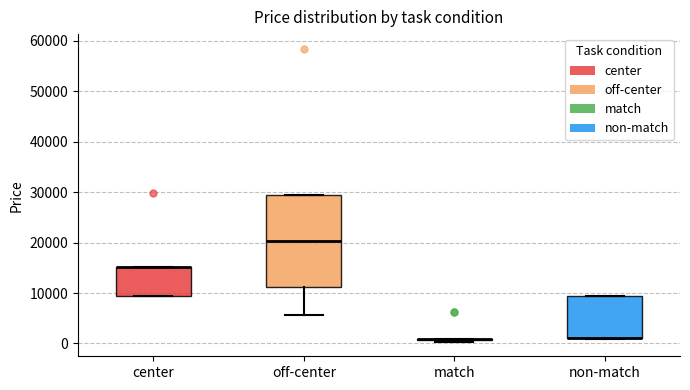

Comparing the boxes themselves (not the whiskers), which one is the tallest?

off-center